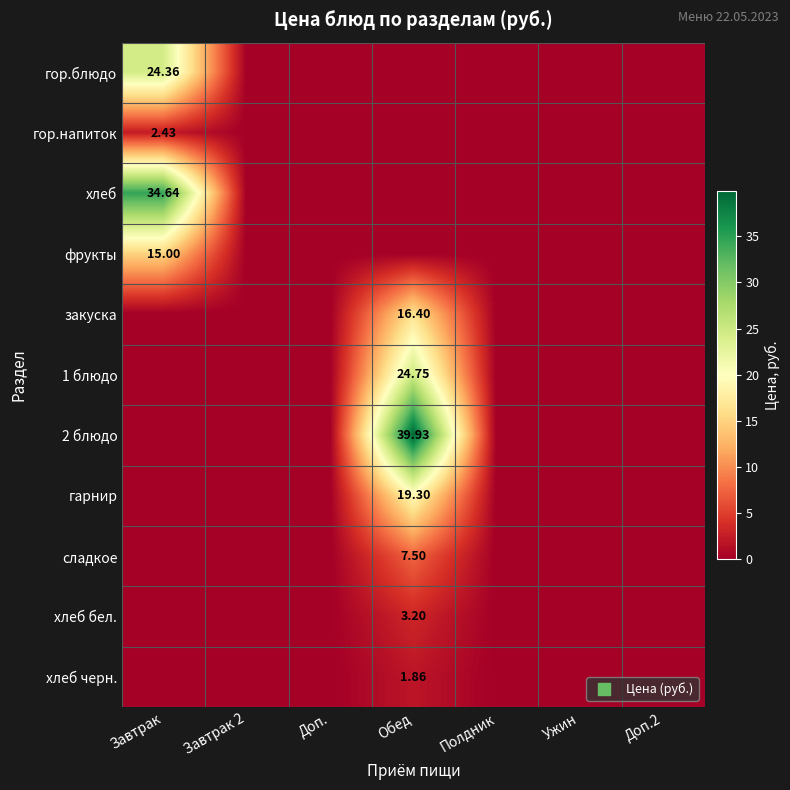

What is the difference between the гарнир values at Обед and Ужин?

19.3